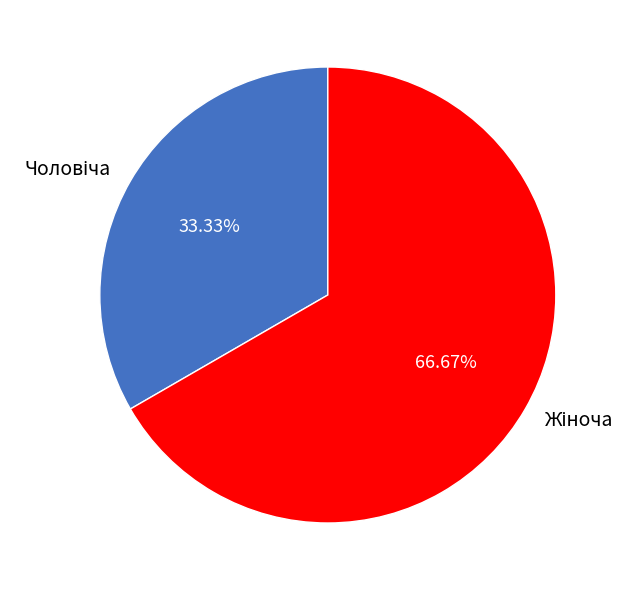

How many slices are in this pie chart?

2